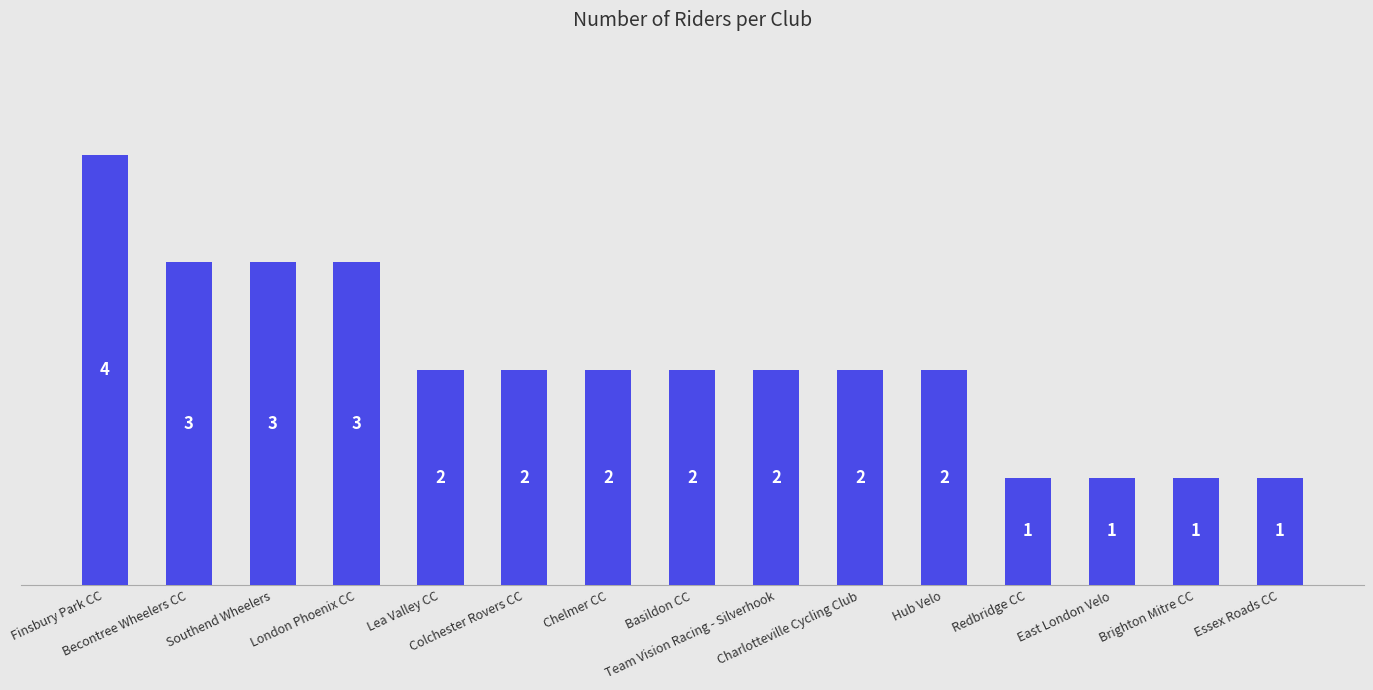

What is the label of the 7th bar from the left?

Chelmer CC